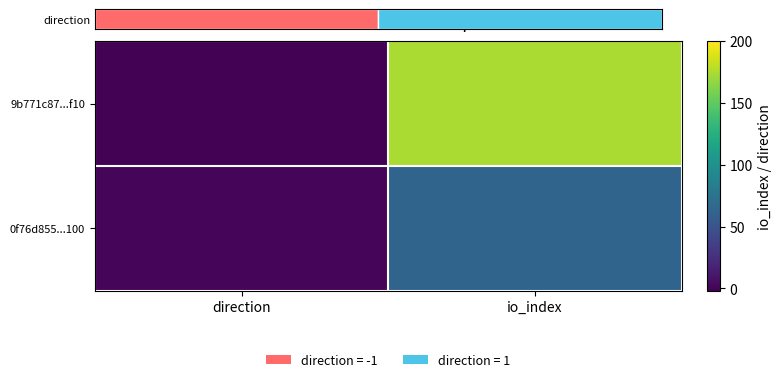

At which category is the sum across all series the highest?

io_index